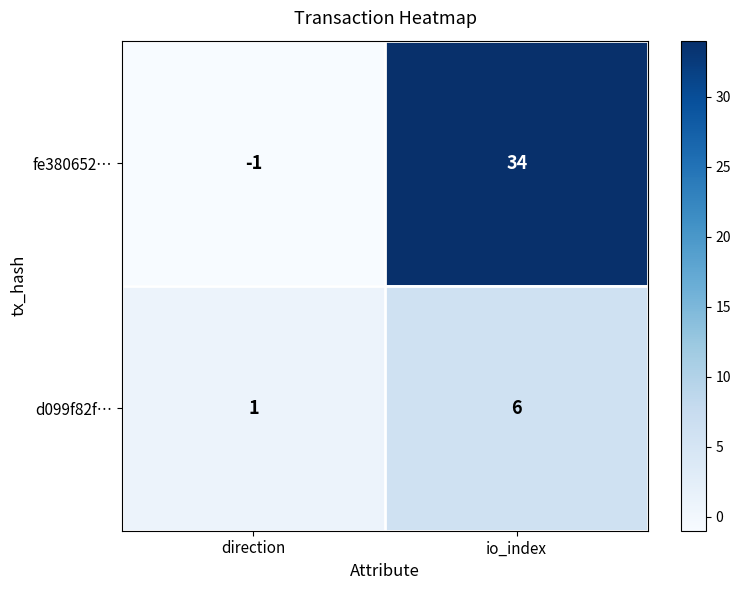

What is the sum of the fe380652… values at io_index and direction?

33